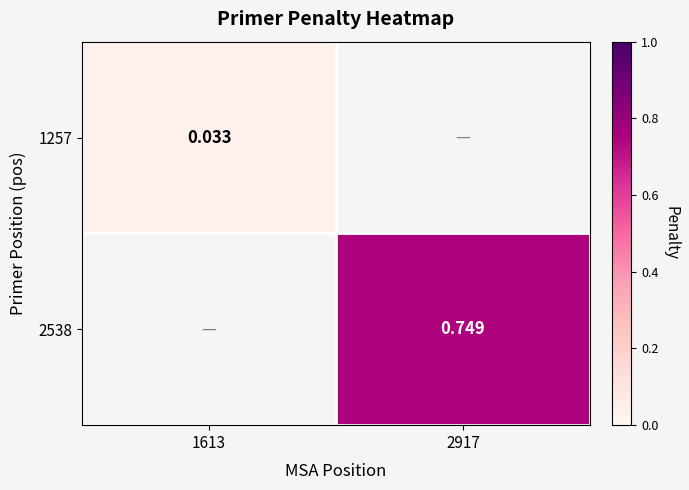

Where is 1257 nearest to the value 0?

1613